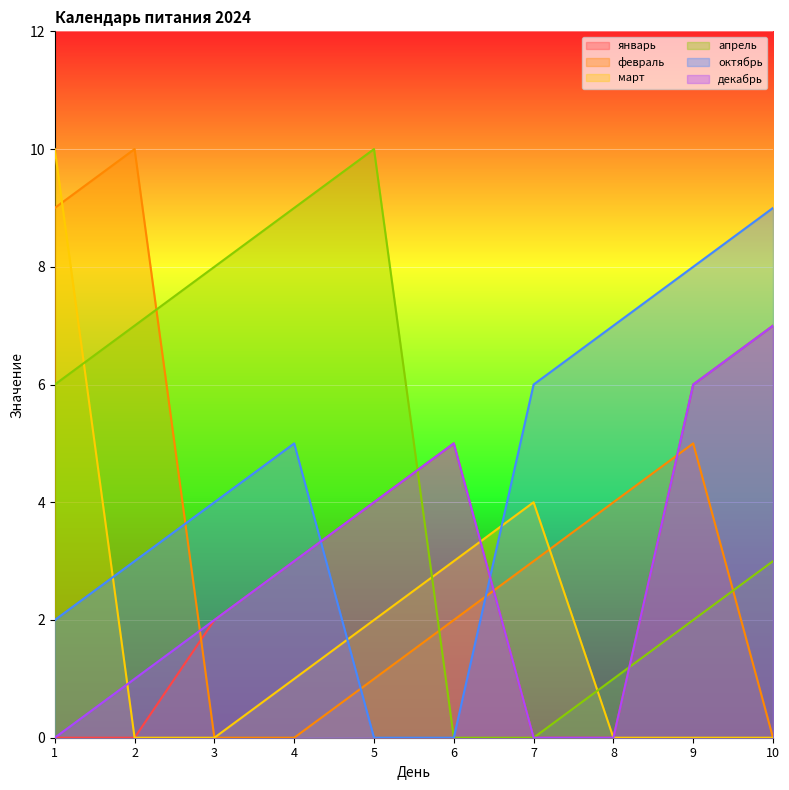

Reading left to right, what are all the values shown in this chart?

январь: 1=0	2=0	3=2	4=3	5=4	6=5	7=0	8=0	9=6	10=7
февраль: 1=9	2=10	3=0	4=0	5=1	6=2	7=3	8=4	9=5	10=0
март: 1=10	2=0	3=0	4=1	5=2	6=3	7=4	8=0	9=0	10=0
апрель: 1=6	2=7	3=8	4=9	5=10	6=0	7=0	8=1	9=2	10=3
октябрь: 1=2	2=3	3=4	4=5	5=0	6=0	7=6	8=7	9=8	10=9
декабрь: 1=0	2=1	3=2	4=3	5=4	6=5	7=0	8=0	9=6	10=7